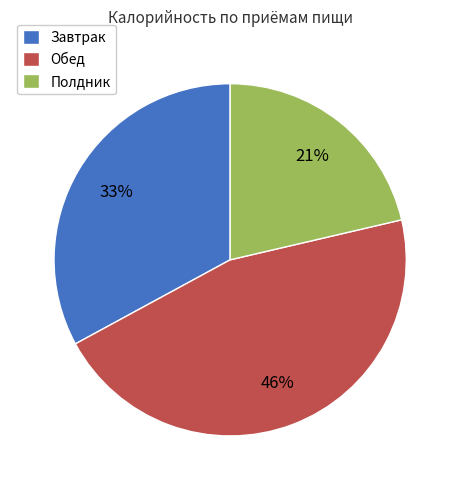

Do Завтрак and Обед together represent more than half of the pie?

Yes